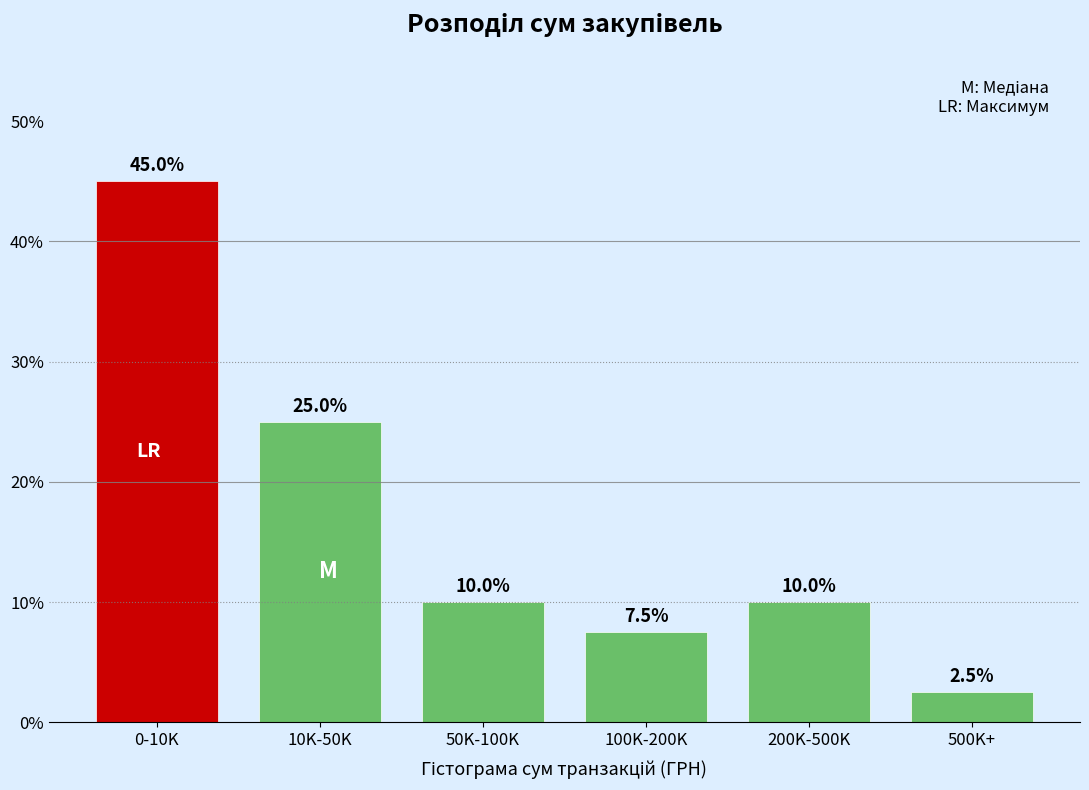

Reading left to right, transcribe all the data shown in this chart.

0-10K=45.0	10K-50K=25.0	50K-100K=10.0	100K-200K=7.5	200K-500K=10.0	500K+=2.5